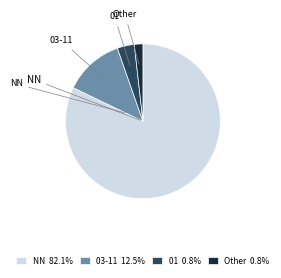

Is 03-11 12.5% the majority of the pie?

No